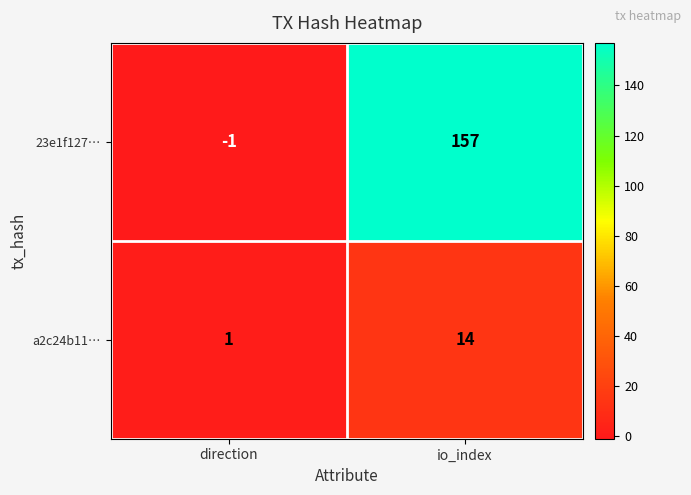

At how many categories does at least one series exceed 115?

1